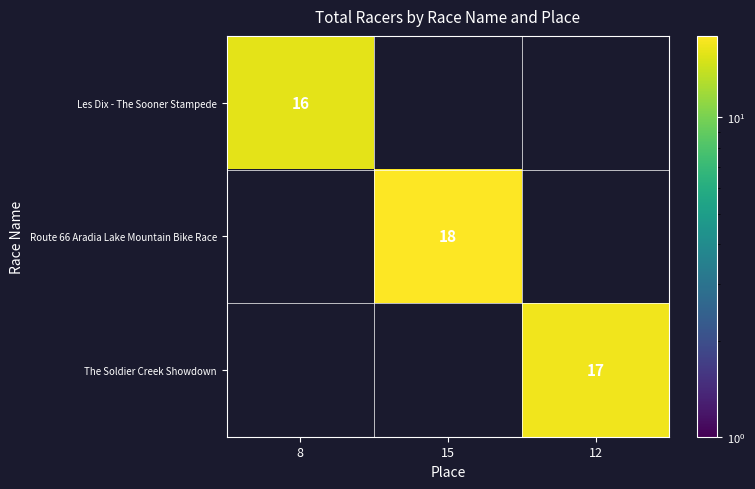

Is it true that Route 66 Aradia Lake Mountain Bike Race equals 4.2 at 15?

False